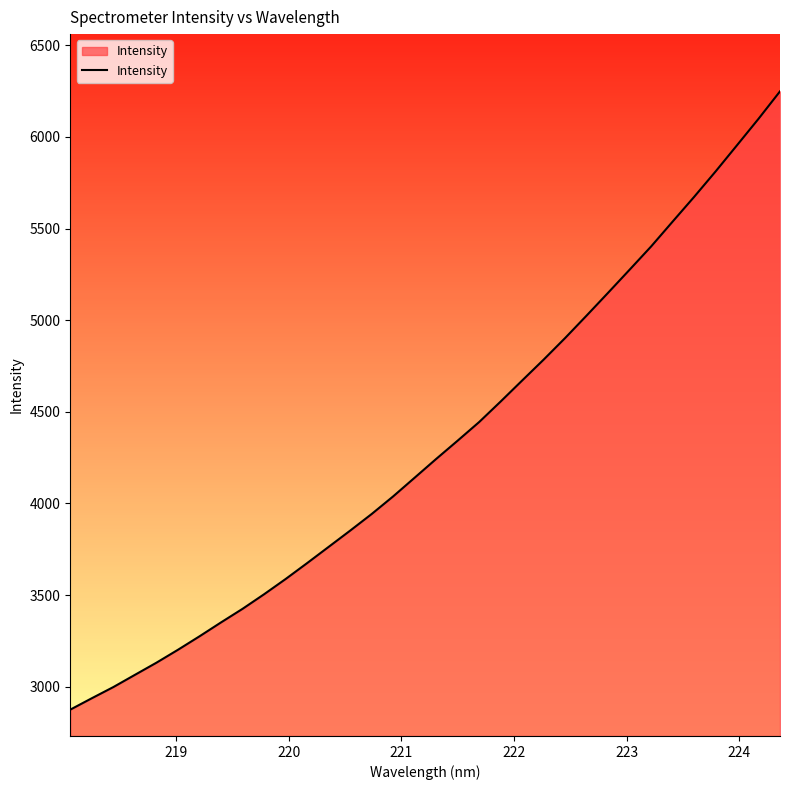

What is the minimum value shown in the chart?

2874.8